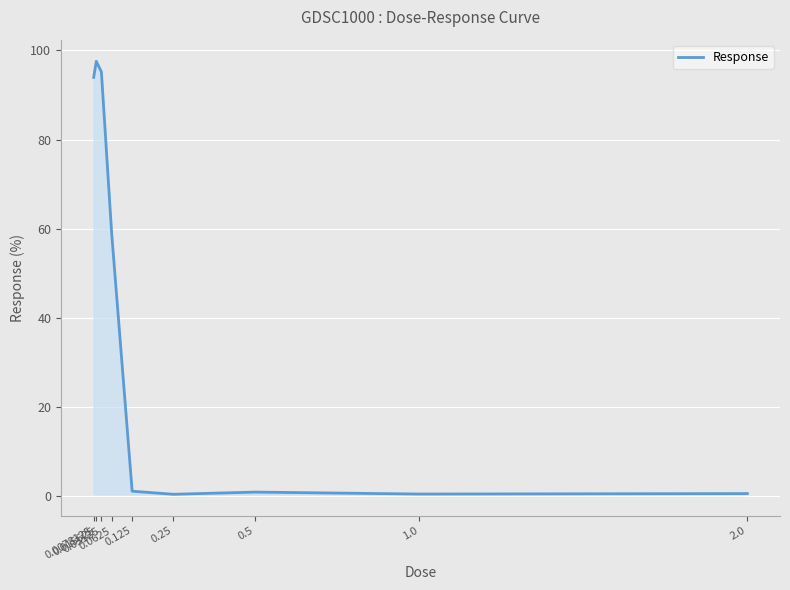

Reading left to right, list all the values displayed in this chart.

0.0078125=94.0	0.015625=97.6	0.03125=95.2	0.0625=59.0	0.125=1.2	0.25=0.5	0.5=1.0	1.0=0.5	2.0=0.6